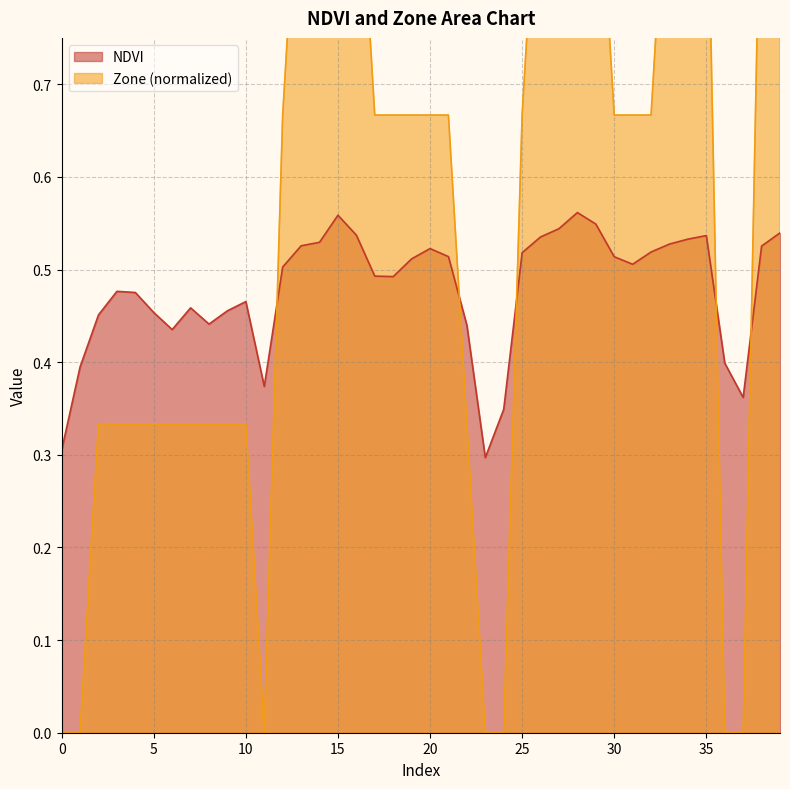

Reading left to right, extract all data points from this chart.

NDVI: 0.3	0.4	0.5	0.5	0.5	0.5	0.4	0.5	0.4	0.5	0.5	0.4	0.5	0.5	0.5	0.6	0.5	0.5	0.5	0.5	0.5	0.5	0.4	0.3	0.3	0.5	0.5	0.5	0.6	0.5	0.5	0.5	0.5	0.5	0.5	0.5	0.4	0.4	0.5	0.5
Zone: 0.0	0.0	0.3	0.3	0.3	0.3	0.3	0.3	0.3	0.3	0.3	0.0	0.7	1.0	1.0	1.0	1.0	0.7	0.7	0.7	0.7	0.7	0.3	0.0	0.0	0.7	1.0	1.0	1.0	1.0	0.7	0.7	0.7	1.0	1.0	1.0	0.0	0.0	1.0	1.0